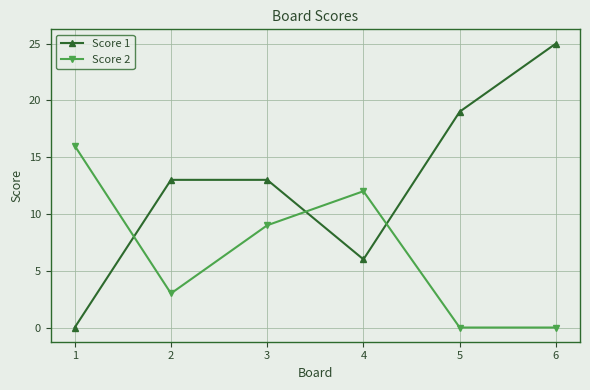

What is the difference between the Score 2 values at 1 and 2?

13